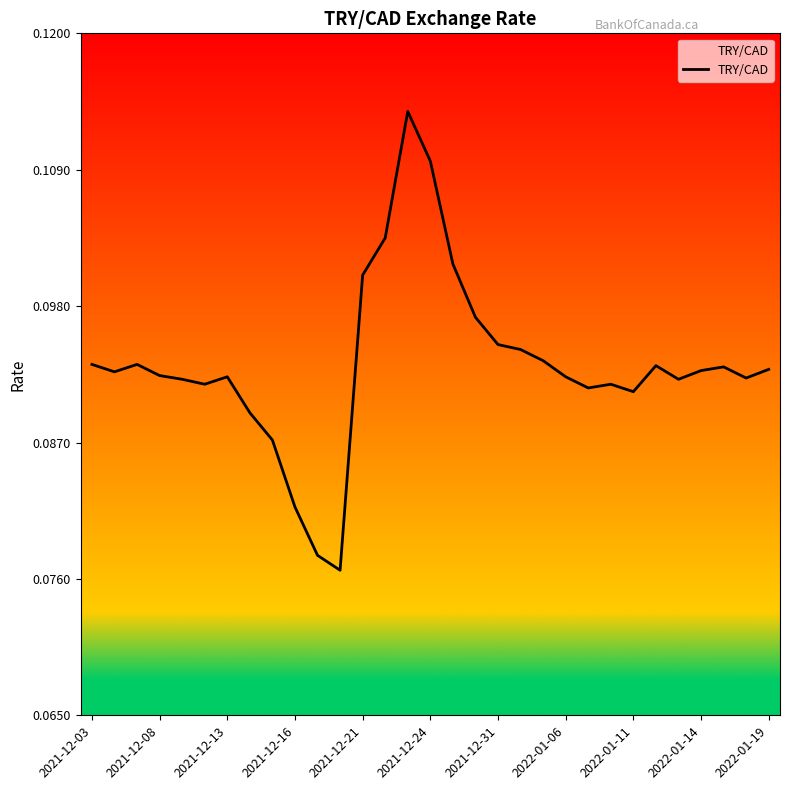

Reading right to left, what are all the values shown in this chart?

0.1	0.1	0.1	0.1	0.1	0.1	0.1	0.1	0.1	0.1	0.1	0.1	0.1	0.1	0.1	0.1	0.1	0.1	0.1	0.1	0.1	0.1	0.1	0.1	0.1	0.1	0.1	0.1	0.1	0.1	0.1